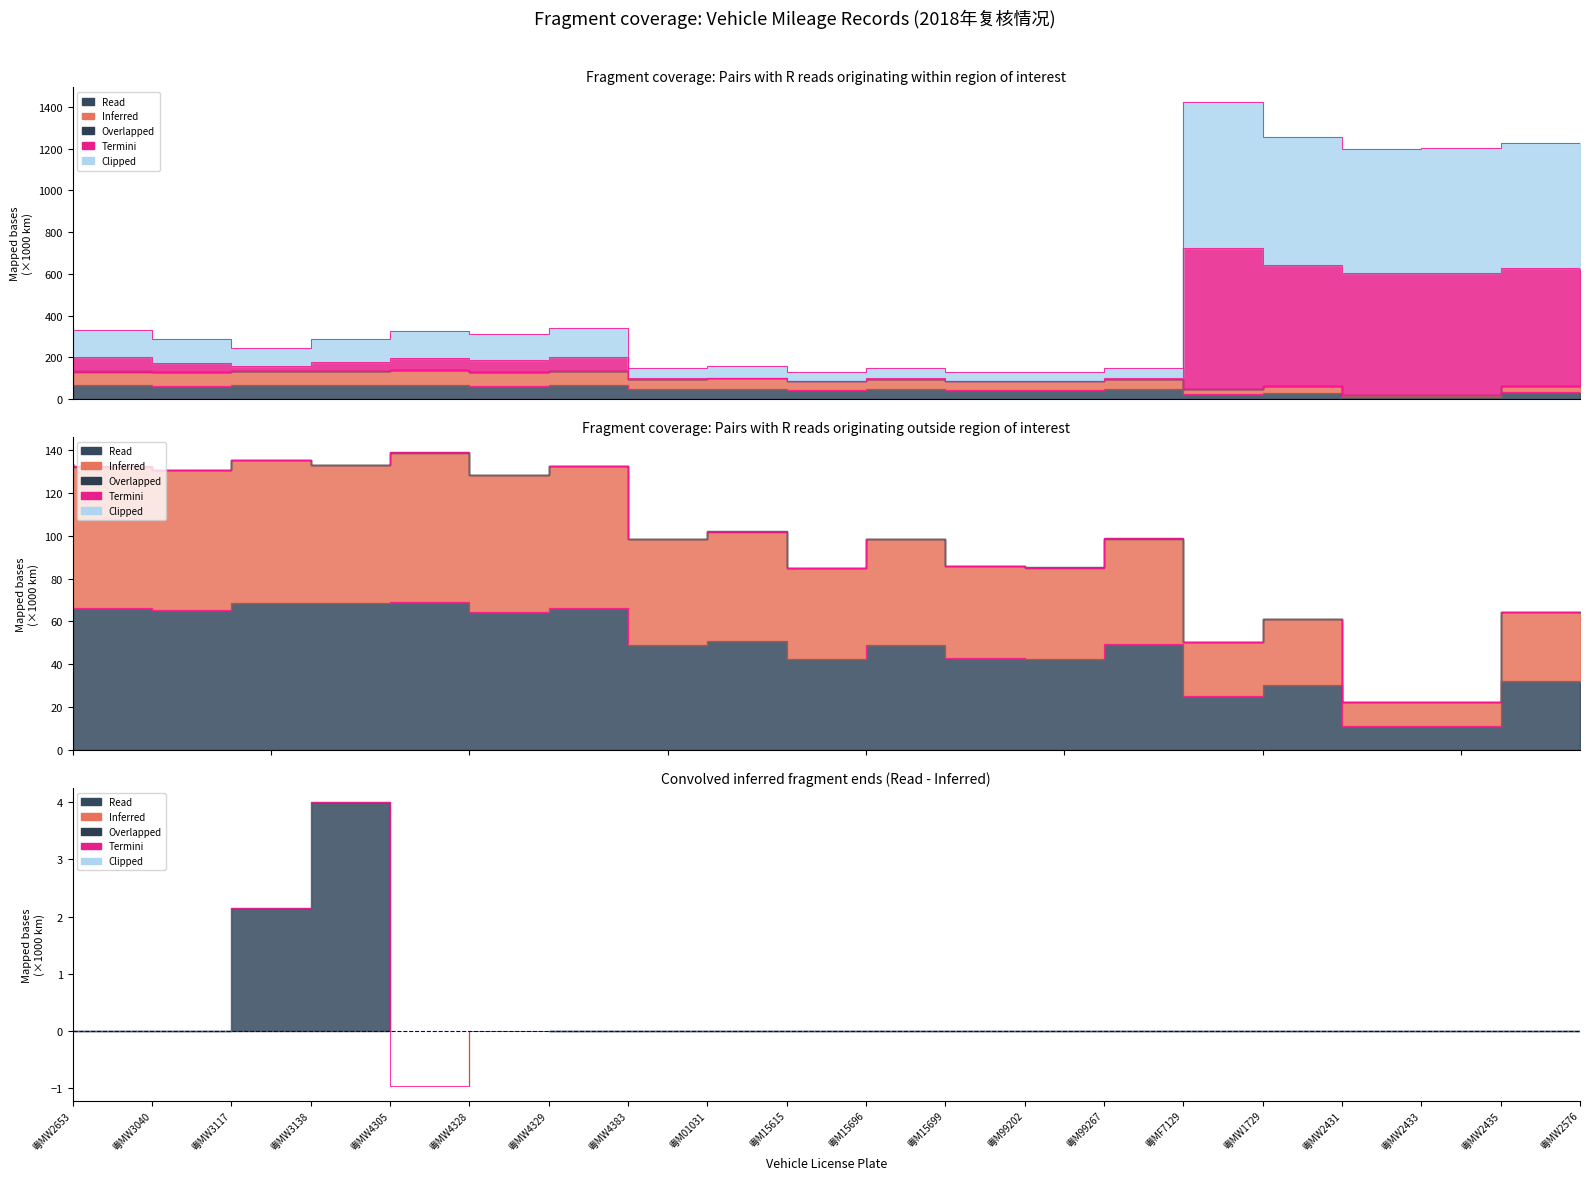

What is the difference between the maximum and minimum values?

5.0